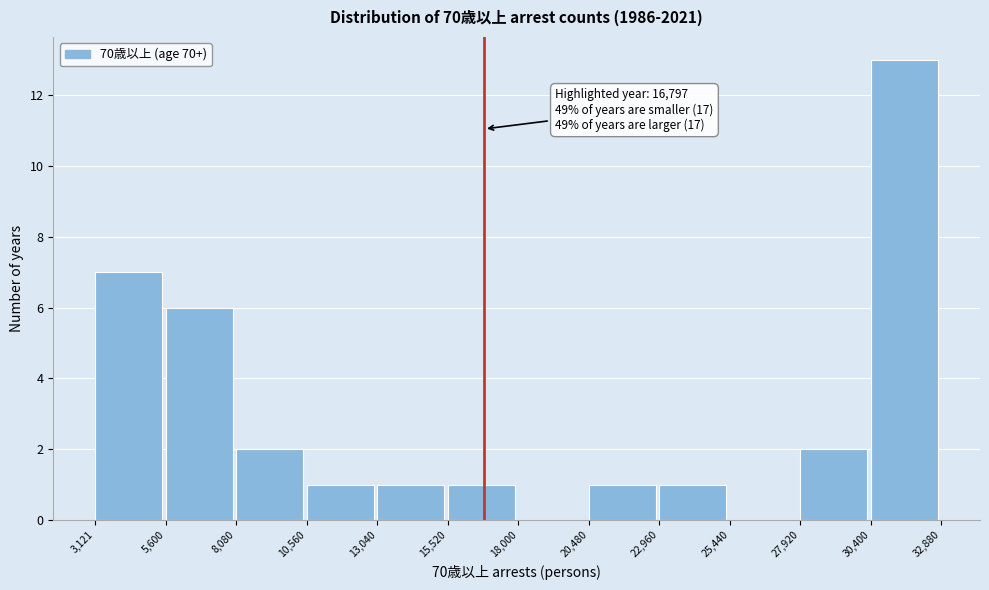

Over which range of the x-axis is the bar tallest?

30,400 to 32,880